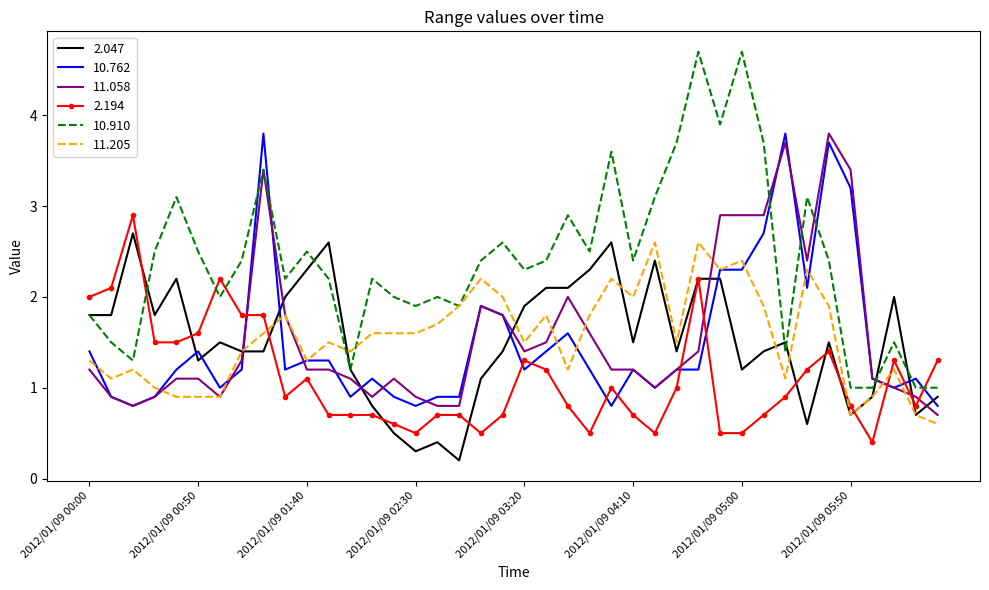

Which series has the largest range (max minus min)?

10.910